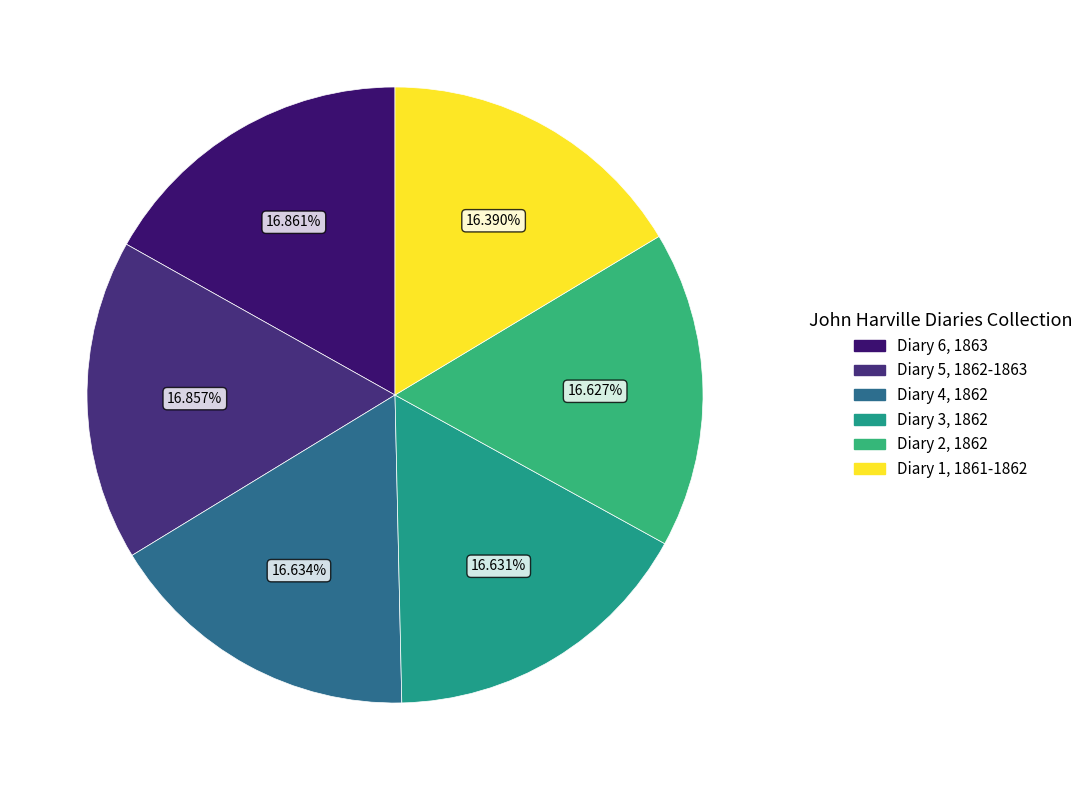

Approximately how many times larger is the value at Diary 6, 1863 compared to Diary 2, 1862?

1.0